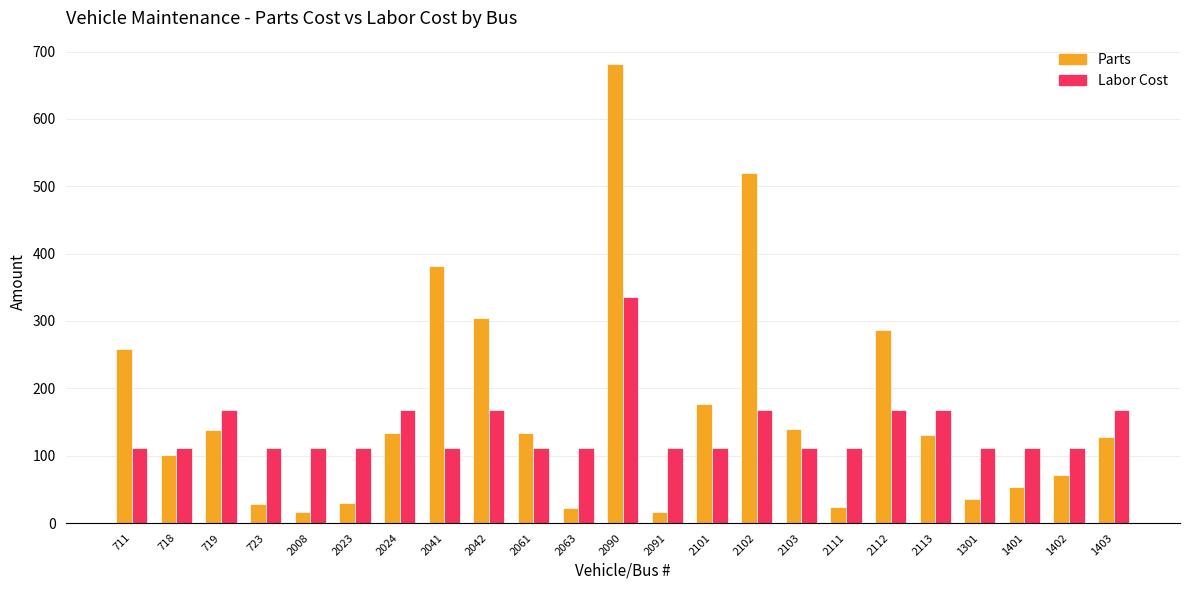

What is the difference between the highest and lowest values at 719?

30